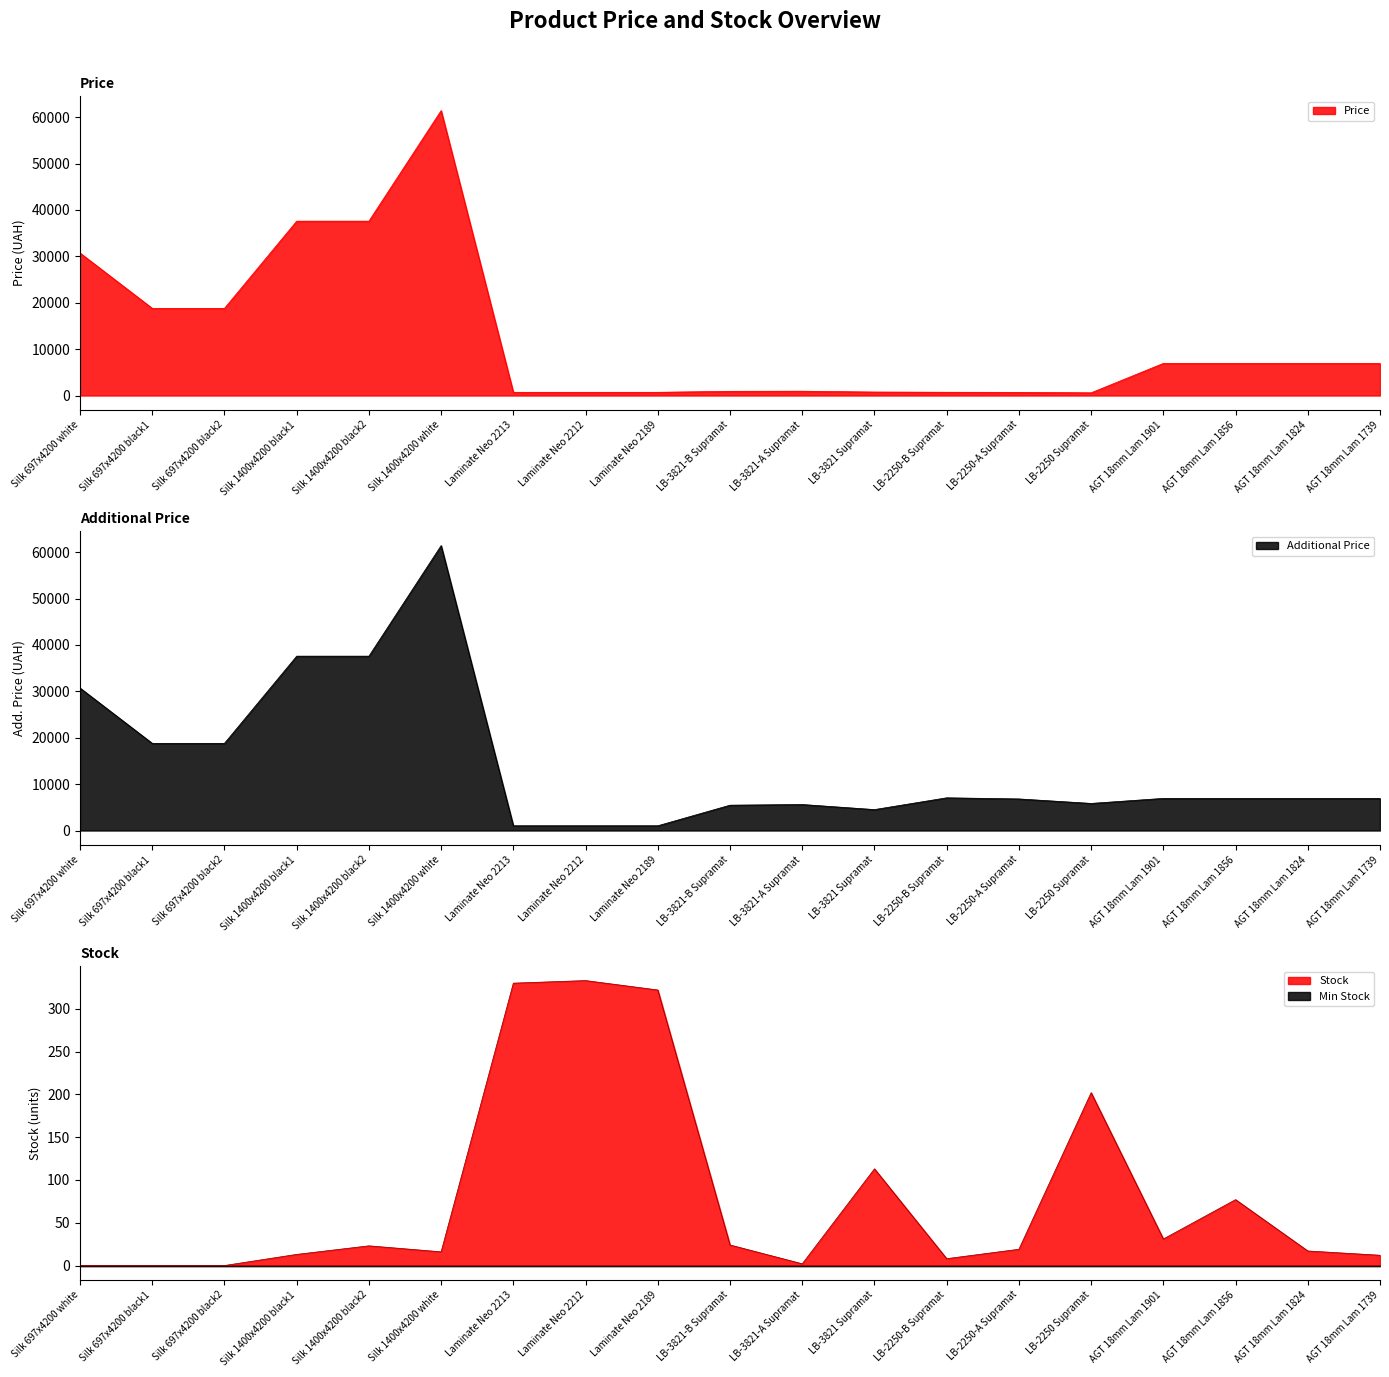

In Price, how many points are higher than both neighbors (excluding endpoints)?

2